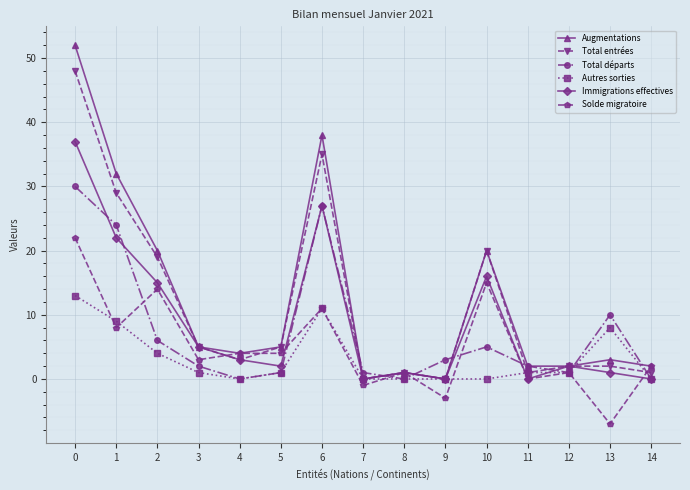

Does the chart display data point markers on the line(s)?

Yes